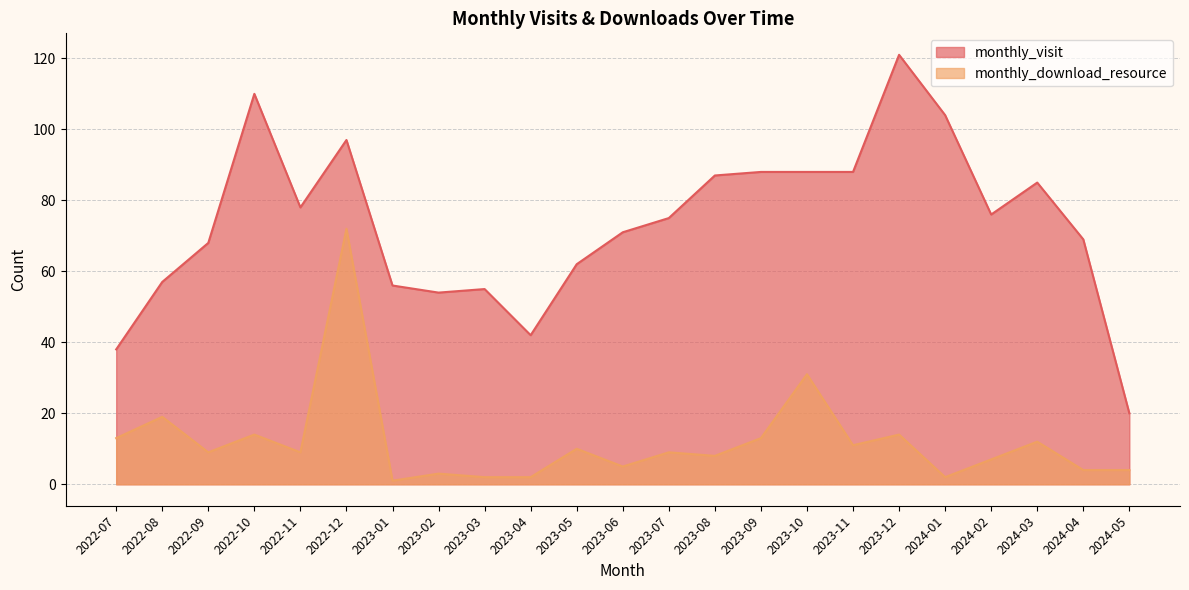

Is the value of monthly_download_resource at 2024-02 greater than the value of monthly_visit at 2022-07?

No